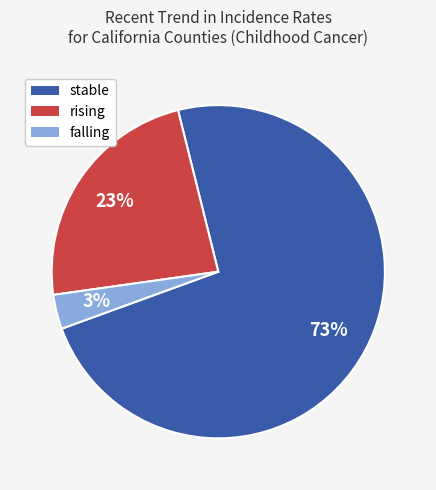

Rank the categories by value from lowest to highest.

falling, rising, stable